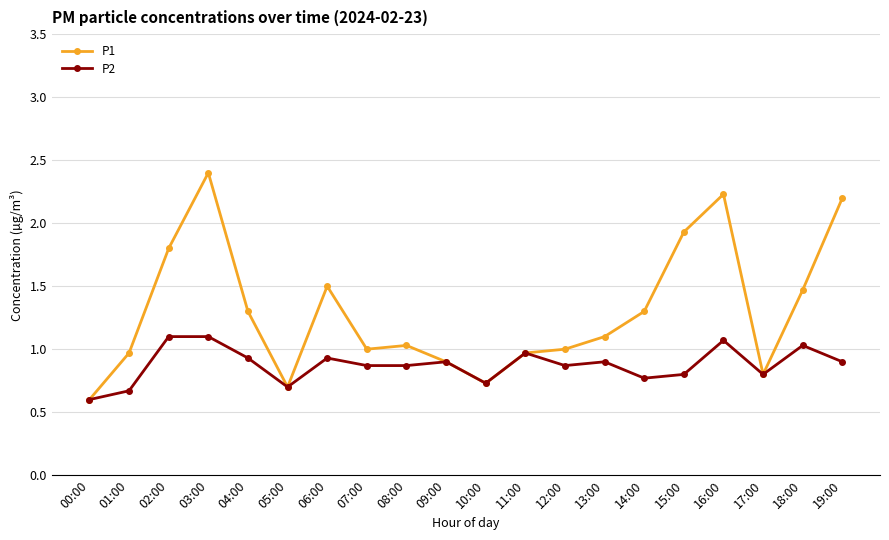

List the series in order of their peak value, lowest first.

P2, P1